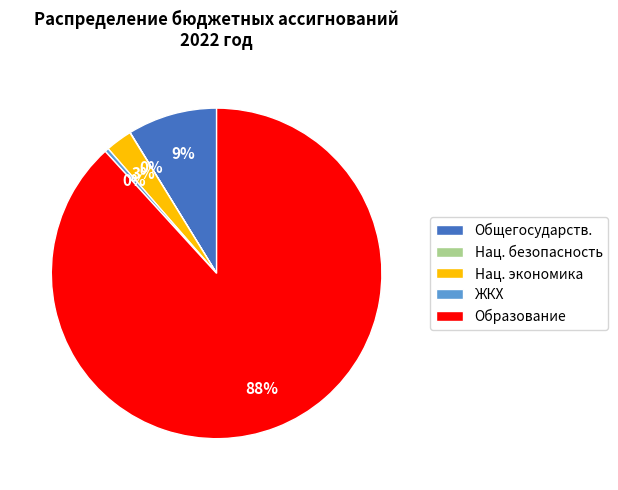

To the nearest percent, what is the average slice percentage?

20%